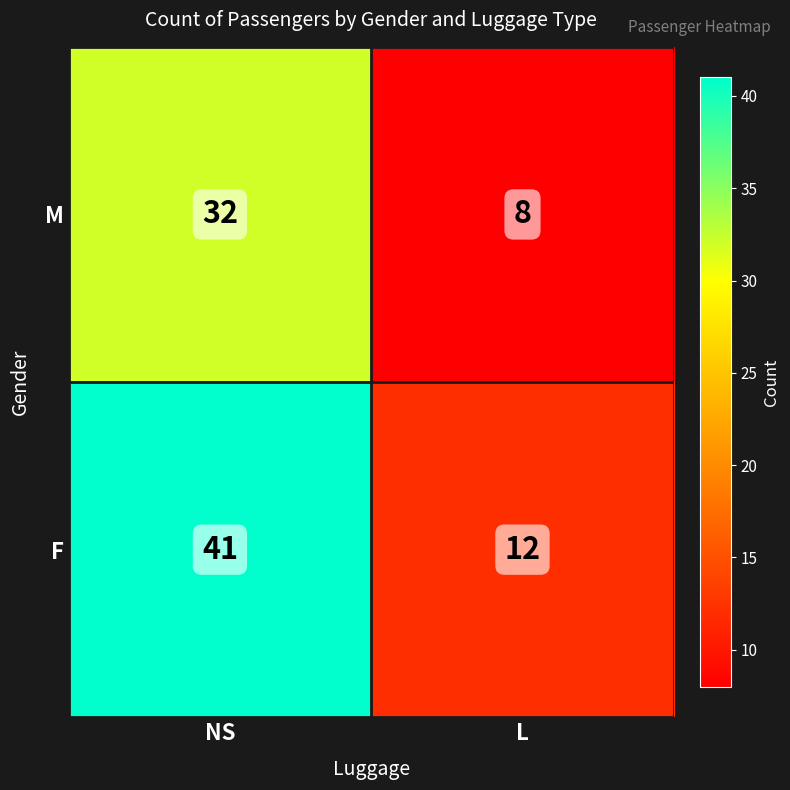

What is the greatest value displayed?

41